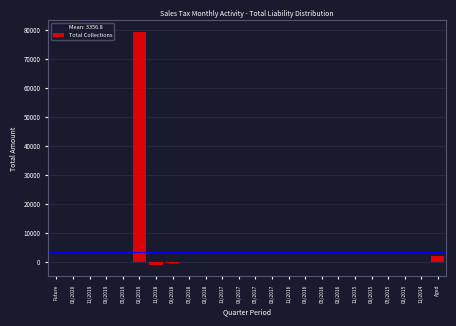

What is the greatest value displayed?

79476.0